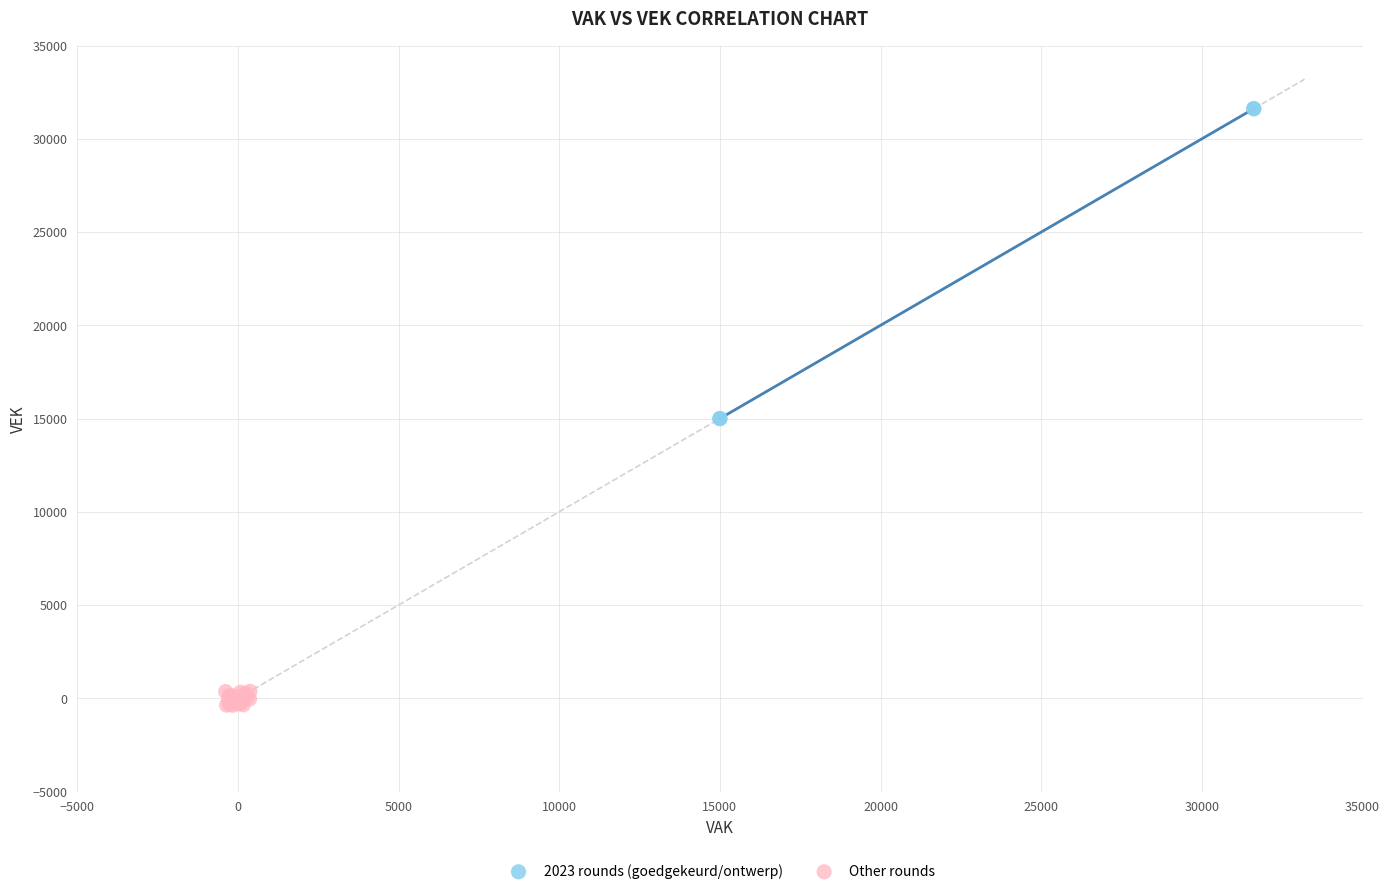

Which series contains the highest Y value?

2023 rounds (goedgekeurd/ontwerp)